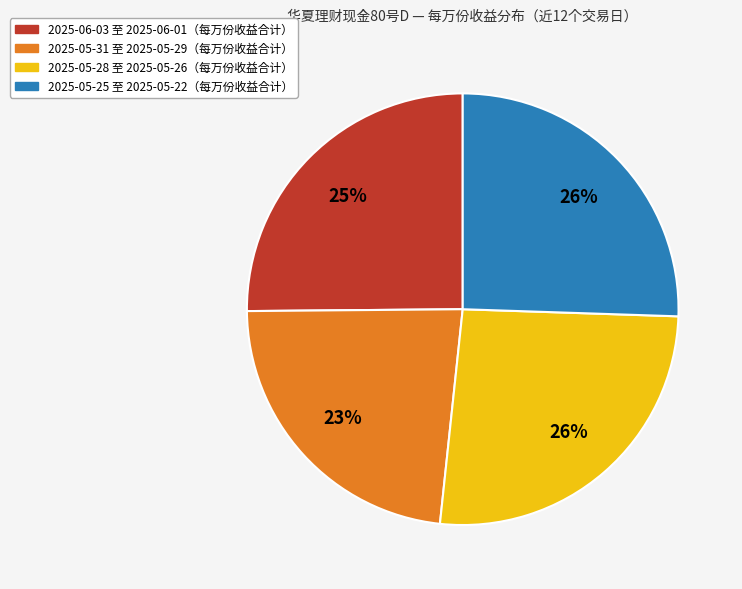

How many segments does this pie chart have?

4